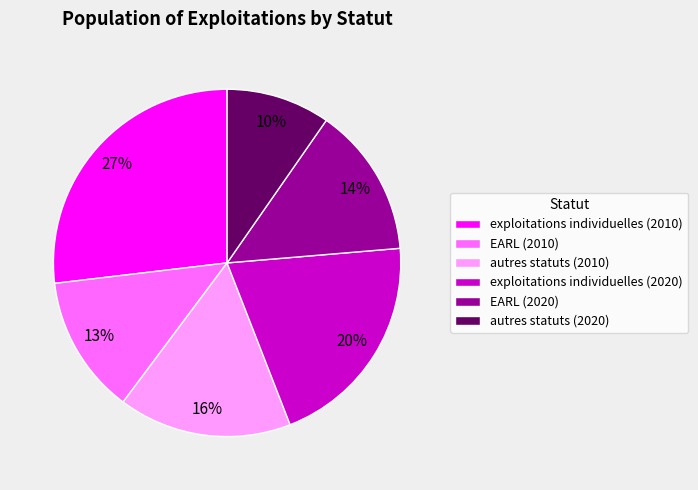

To the nearest percent, what is the difference between the largest and smallest slice percentages?

17%